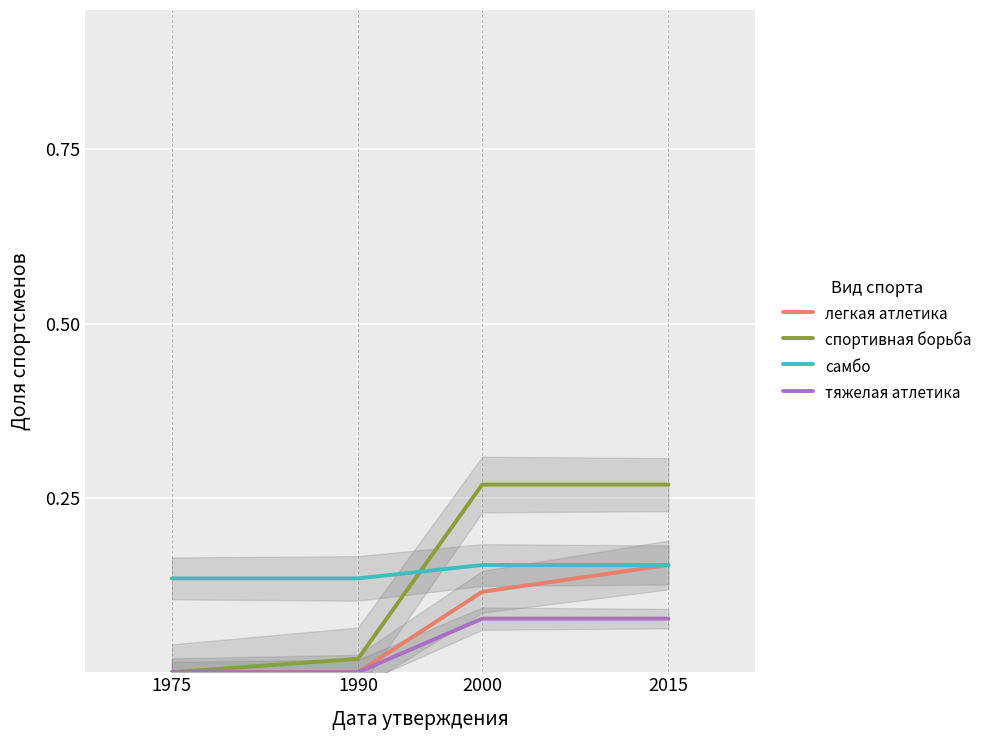

What are all the series names shown in the legend?

легкая атлетика, спортивная борьба, самбо, тяжелая атлетика